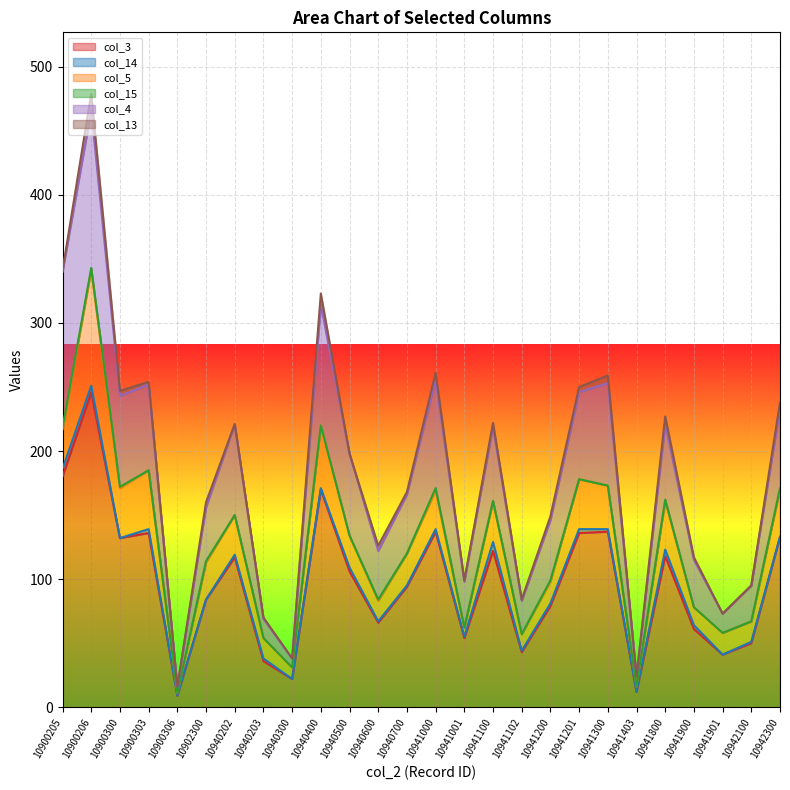

What is the sum of the col_5 values at 10941000 and 10941403?

34